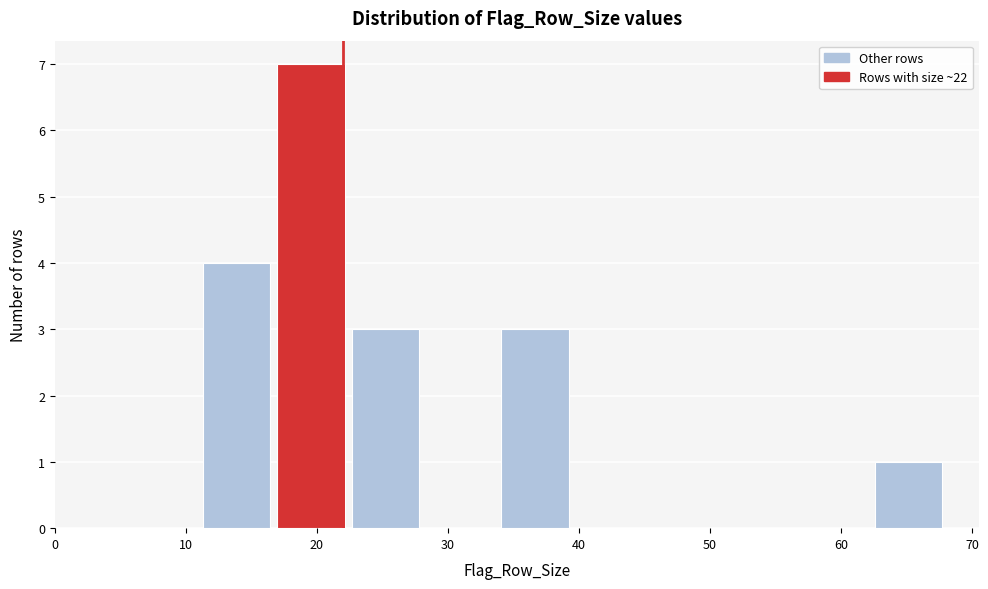

Reading left to right, transcribe this chart: for each bar, give the range it covers on the x-axis and its height. Neither the bar edges nor the heights are printed on the chart, so give them approximately, as read against the axes.

11.0 to 16.7: 4
16.7 to 22.4: 7
22.4 to 28.1: 3
28.1 to 33.8: 0
33.8 to 39.5: 3
39.5 to 45.2: 0
45.2 to 50.9: 0
50.9 to 56.6: 0
56.6 to 62.3: 0
62.3 to 68.0: 1